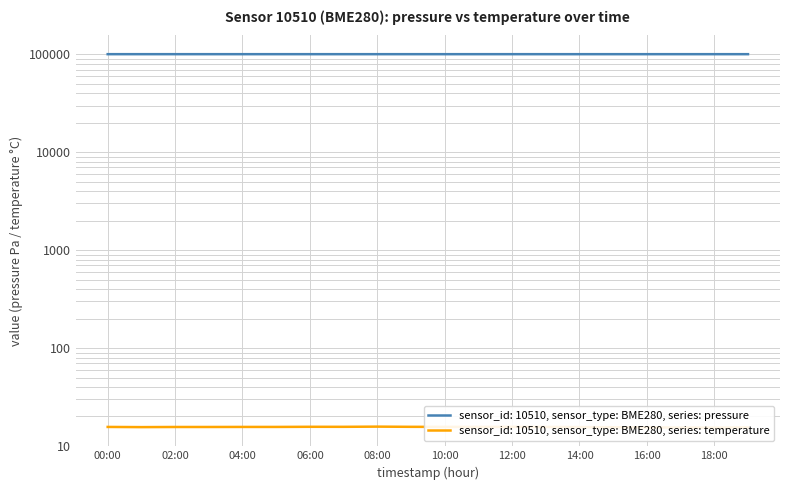

The value of pressure at 08:00 is 147218.9. True or false?

False